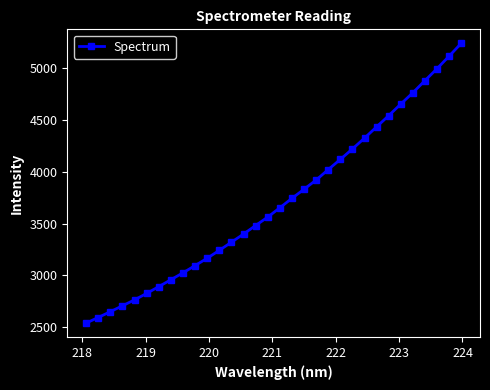

What is the greatest value displayed?

5241.3